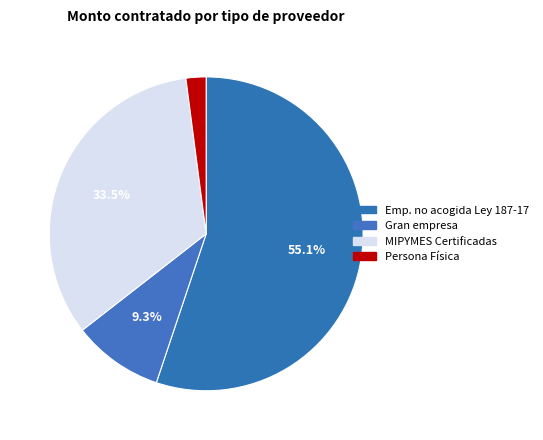

How many slices are in this pie chart?

4